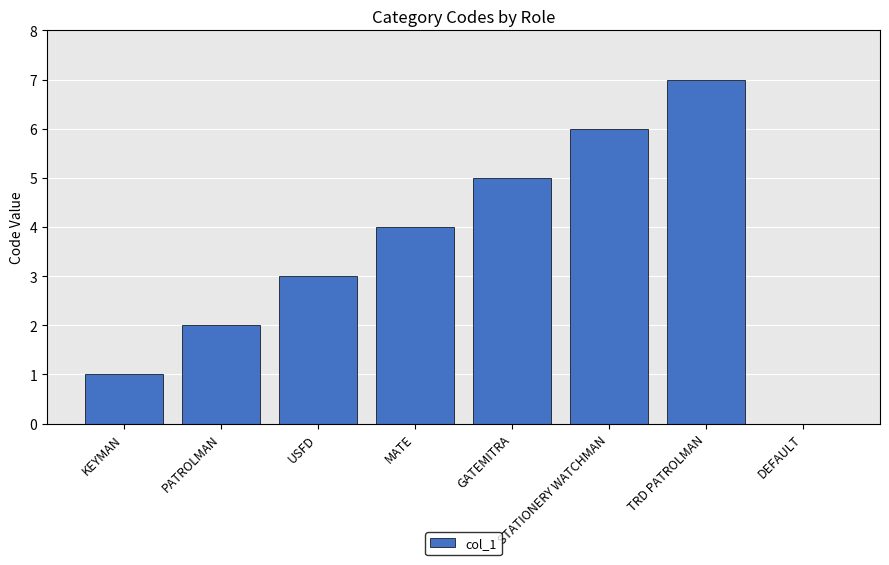

Which label corresponds to the largest value in the chart?

TRD PATROLMAN